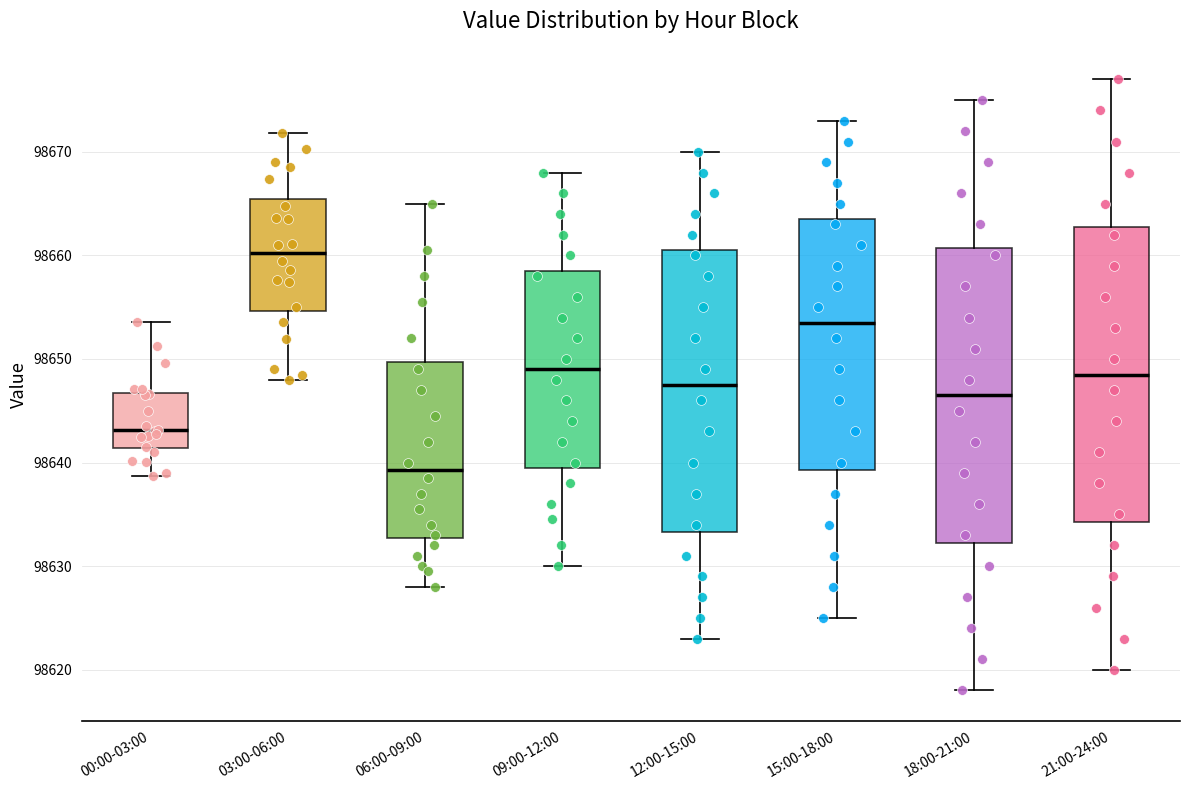

Which box has the lowest median line?

06:00-09:00